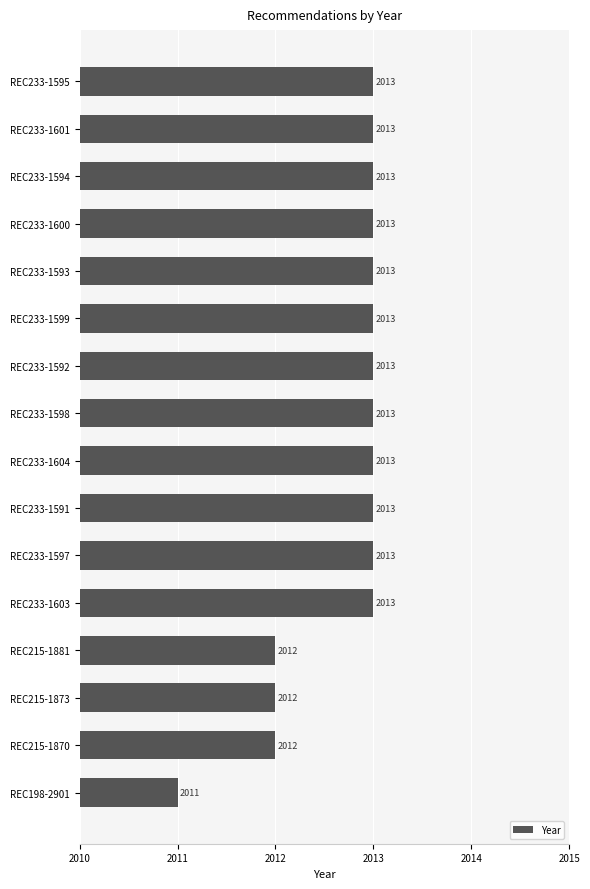

What is the difference between the maximum and minimum values?

2